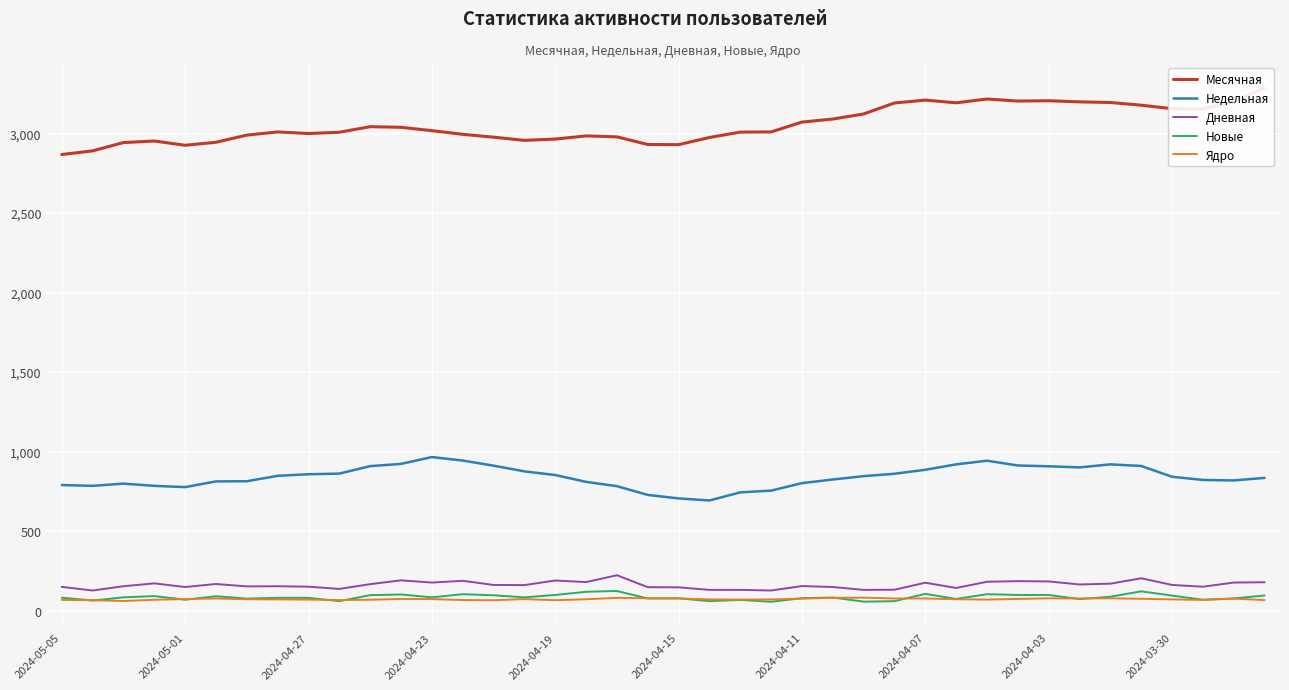

Is it true that Дневная equals 325 at 2024-04-03?

False